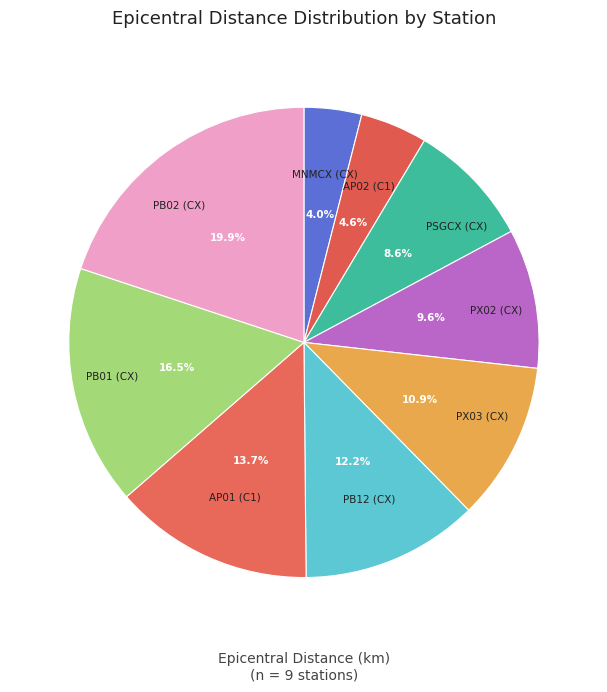

Is the sum of PX02 (CX) and MNMCX (CX) greater than half?

No